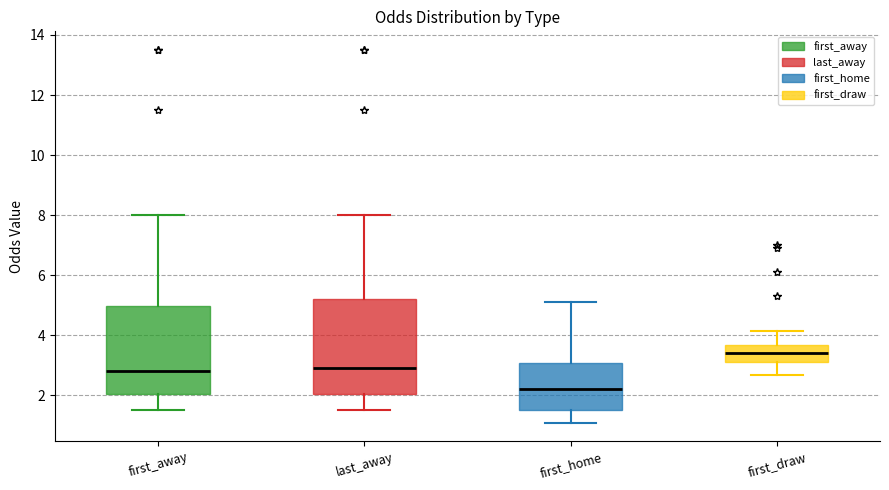

Reading left to right, read every box against the y-axis: the position of its median line, the range the box covers, and the ends of its whiskers. The values are not printed on the chart, so give them approximately, as read against the axis.

first_away: median 2.8, box 2.0 to 5.0, whiskers 1.6 to 8.0
last_away: median 3.0, box 2.0 to 5.2, whiskers 1.6 to 8.0
first_home: median 2.2, box 1.6 to 3.0, whiskers 1.0 to 5.2
first_draw: median 3.4, box 3.2 to 3.6, whiskers 2.6 to 4.2